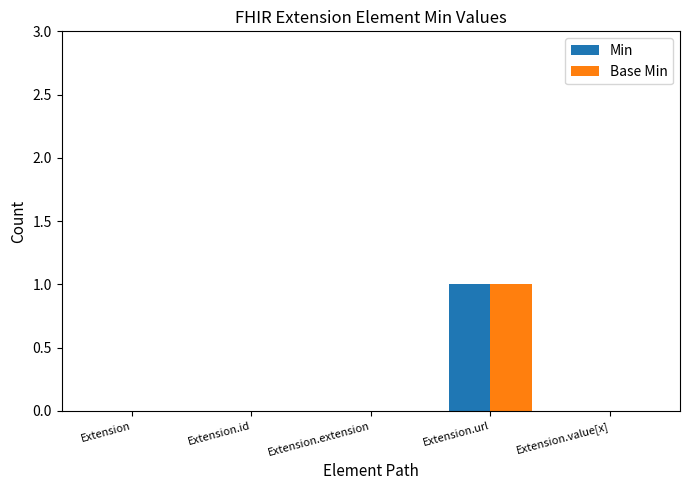

At which category does the chart reach its peak across all series?

Extension.url